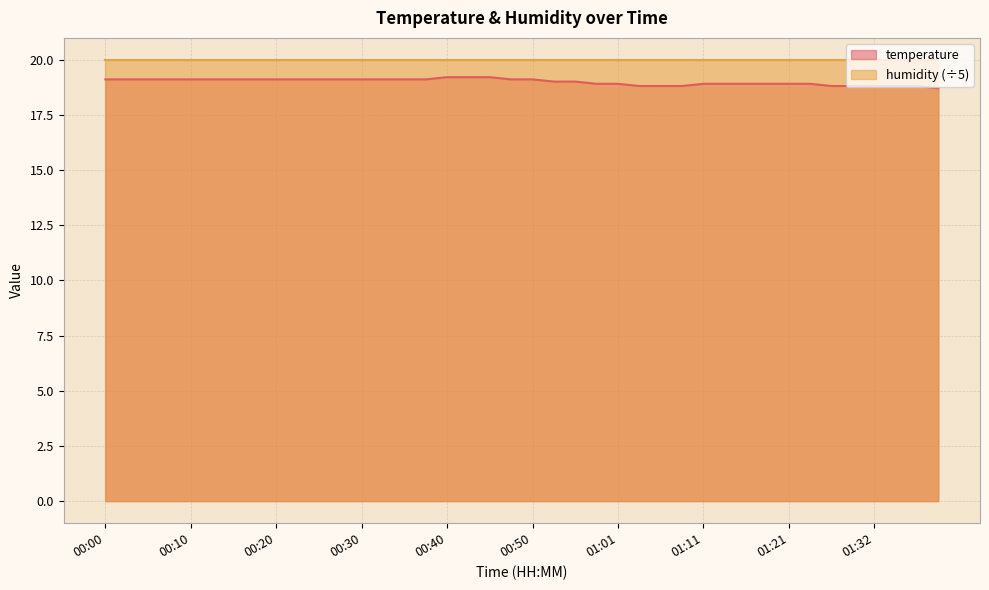

What is the difference between the values at 01:13 and 01:26?

0.1